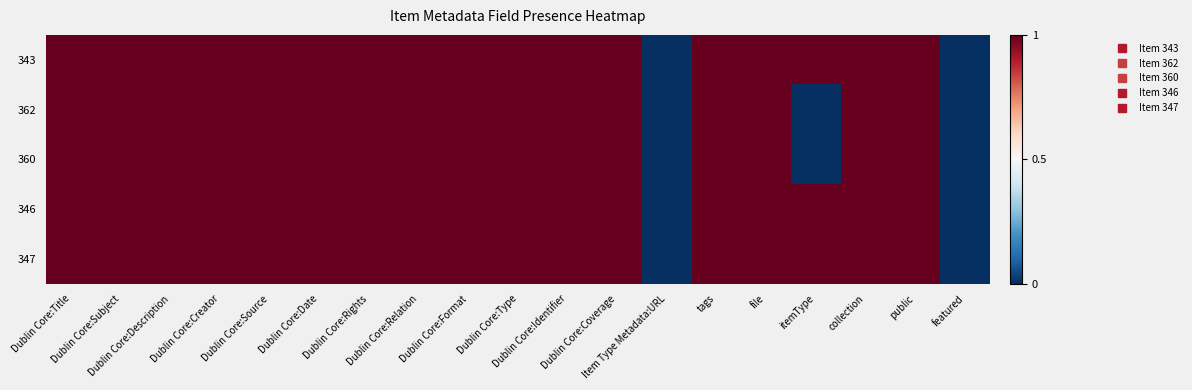

How many data points does each series have?

19